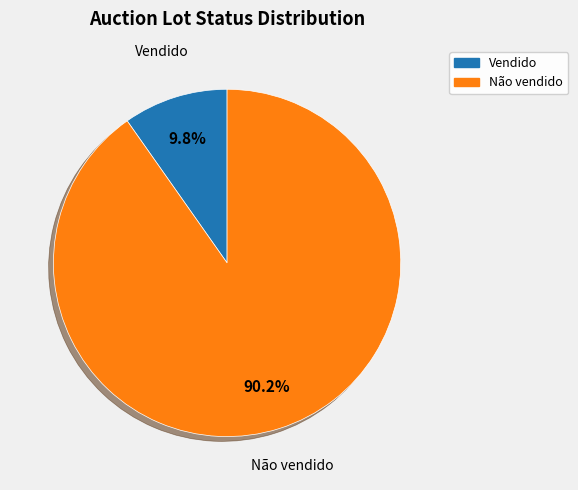

Is it true that Não vendido is 90% of the pie?

True